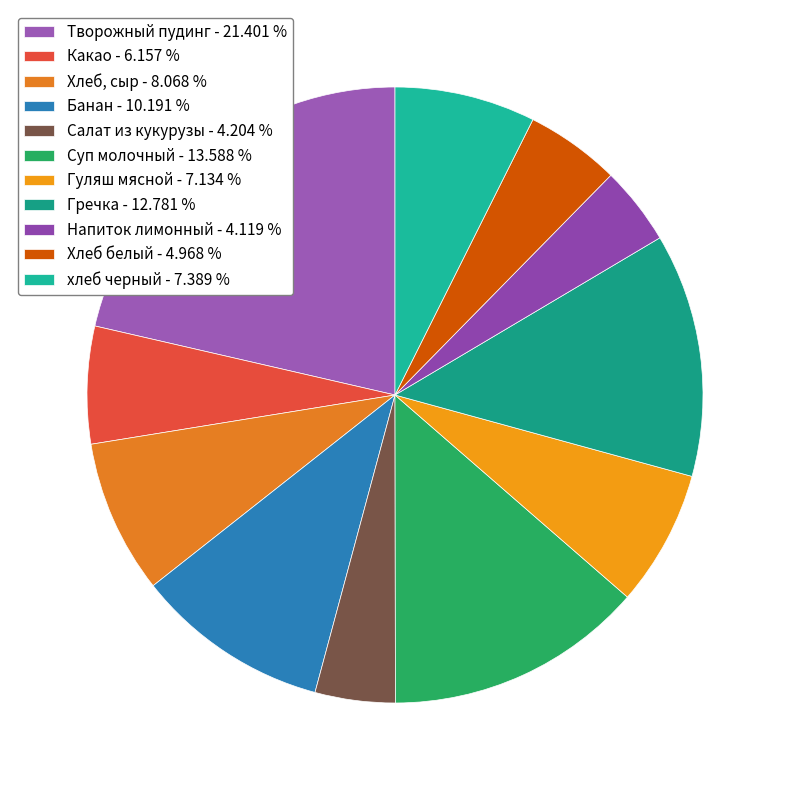

Which slice is the largest?

Творожный пудинг